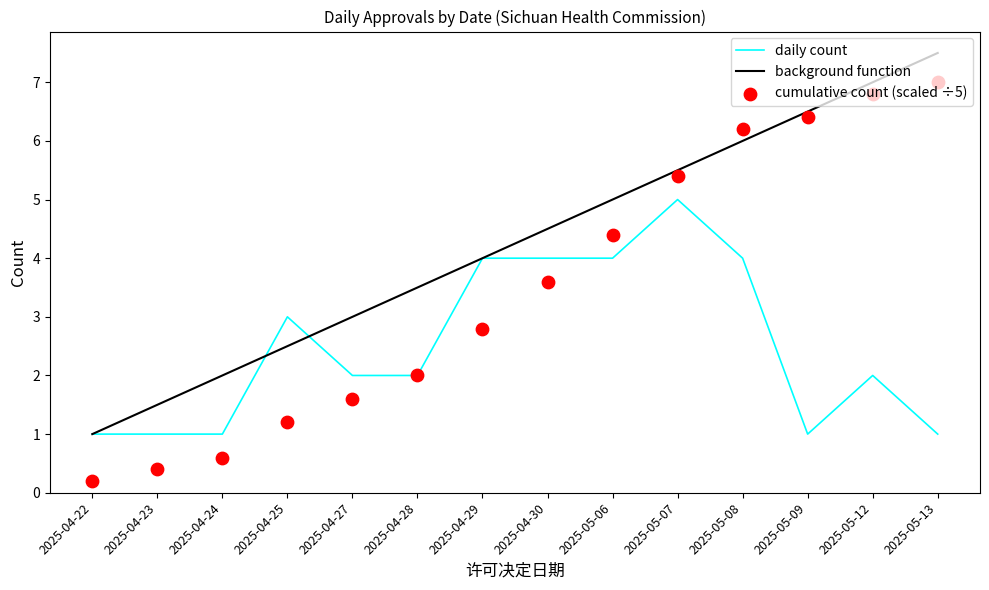

At which category is the sum across all series the highest?

2025-05-08